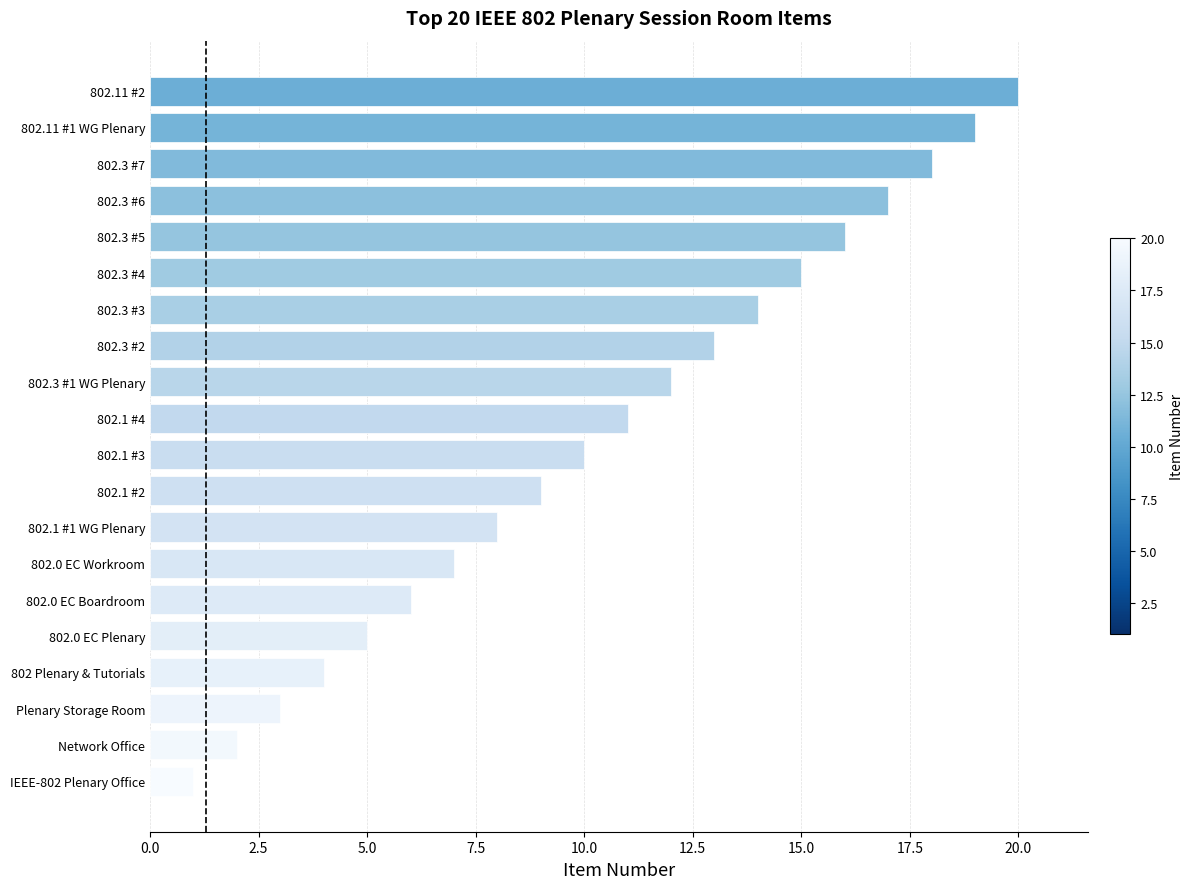

The chart shows a value of 3 at Plenary Storage Room. True or false?

True